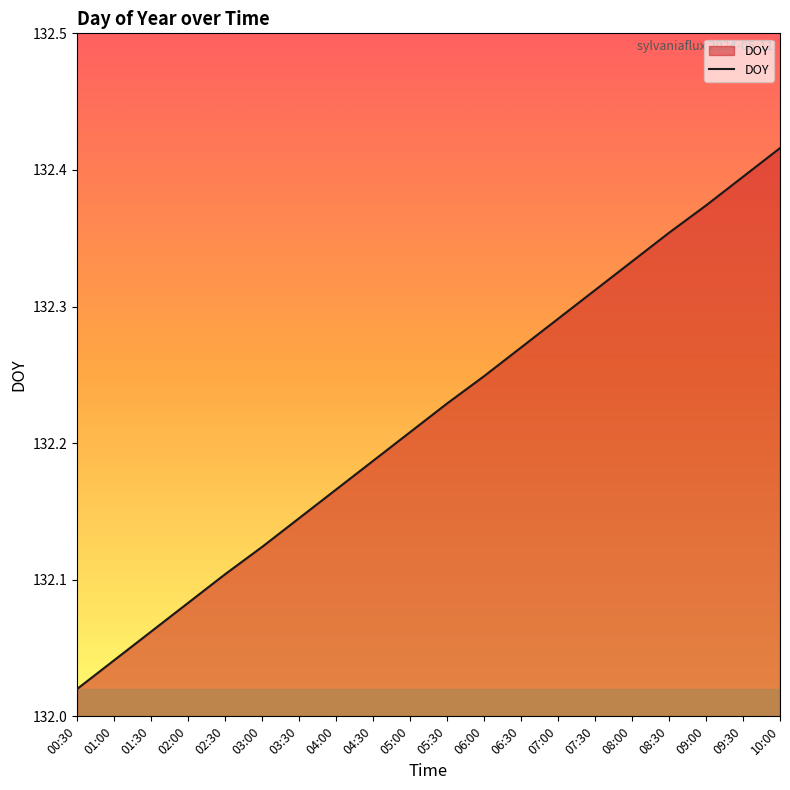

What is the difference between the values at 01:30 and 04:30?

0.1